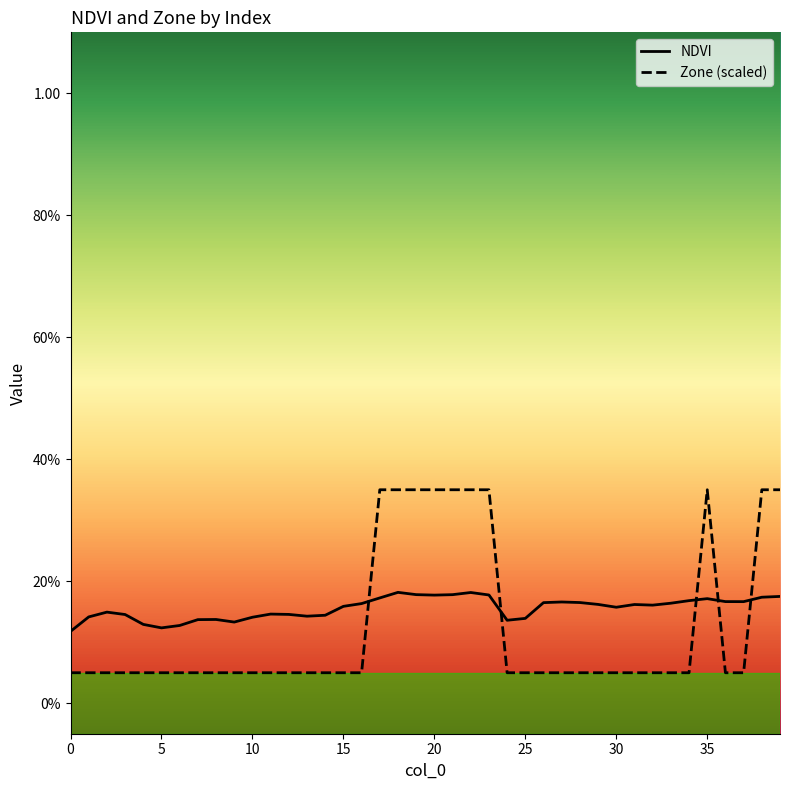

What is the label of the 4th point from the right?

36